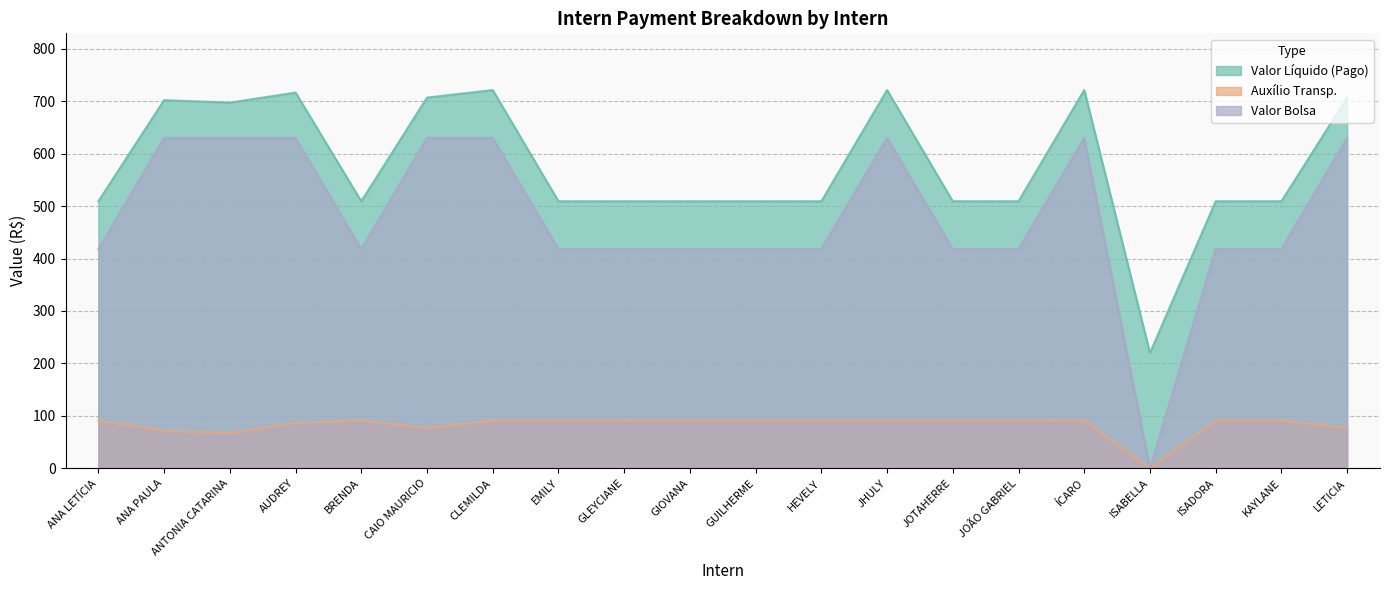

What is the difference between the maximum and minimum values in the Valor Bolsa series?

630.0